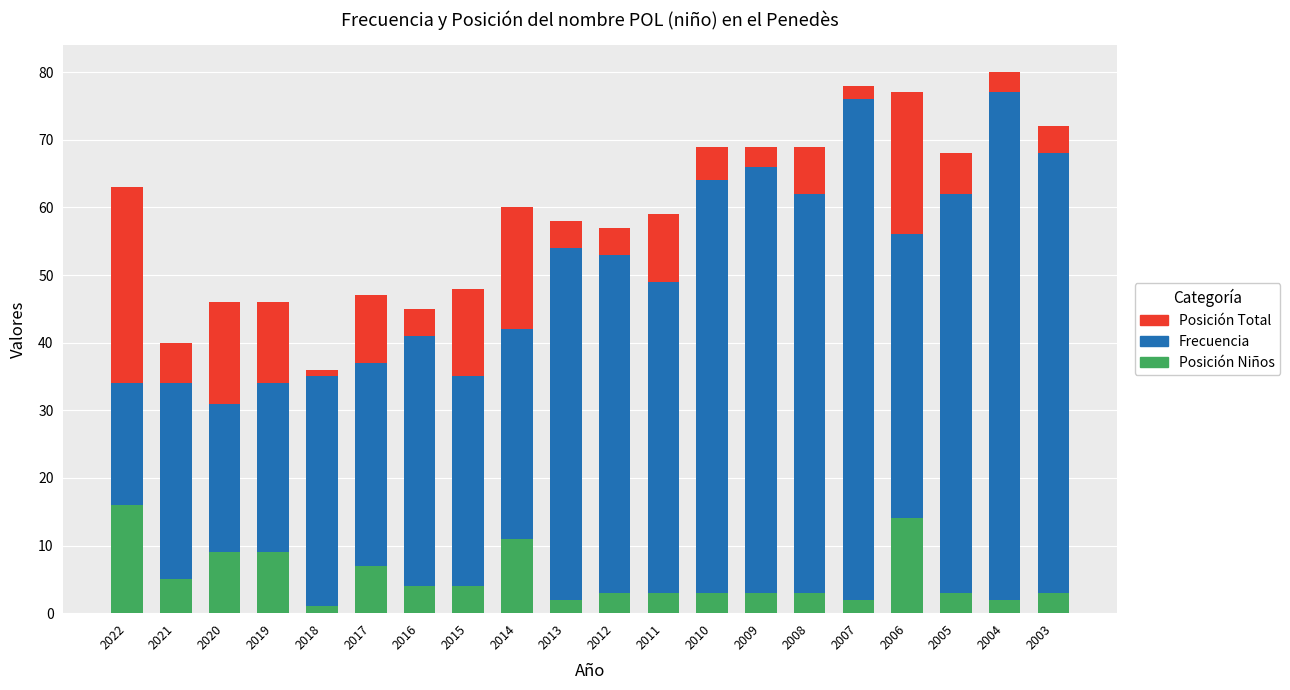

What is the difference between the Posición Niños values at 2003 and 2006?

11